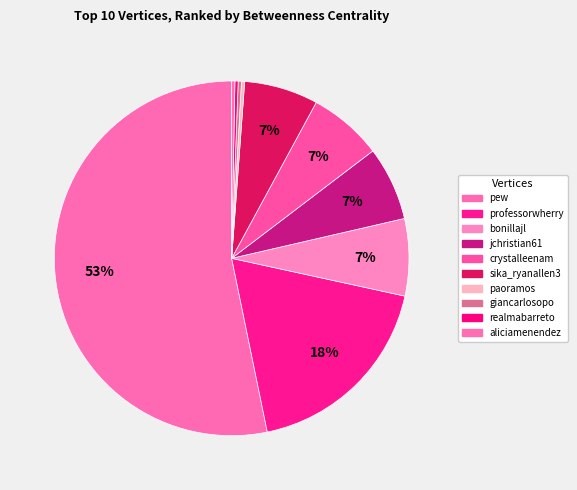

Which category has the biggest portion of the pie?

pew